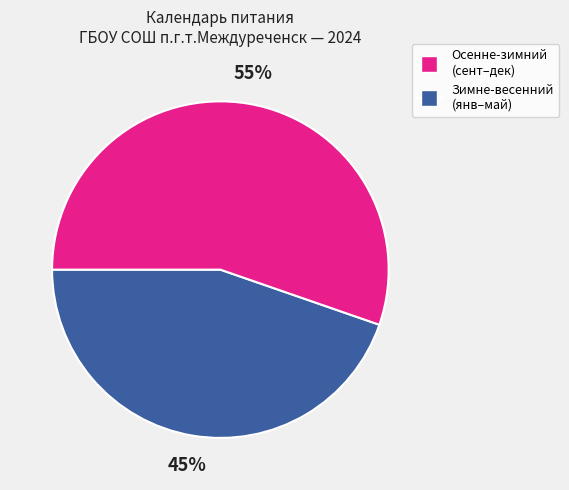

Is there a majority slice in this chart?

Yes